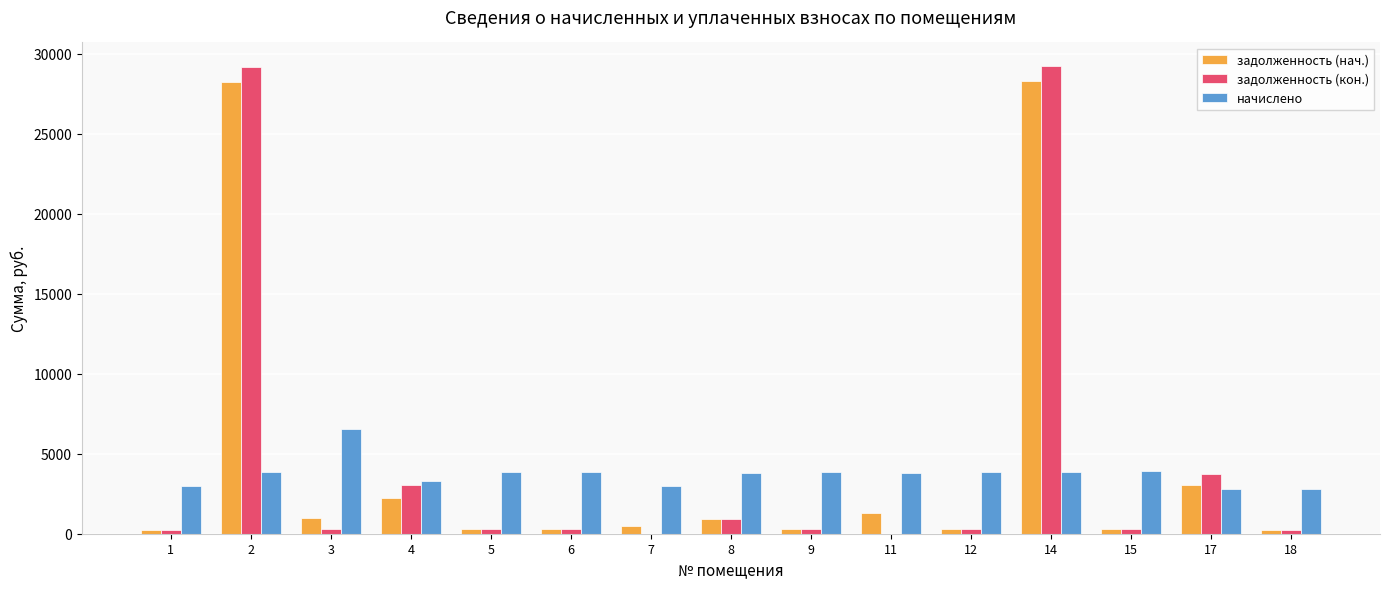

How many groups of bars are there?

15